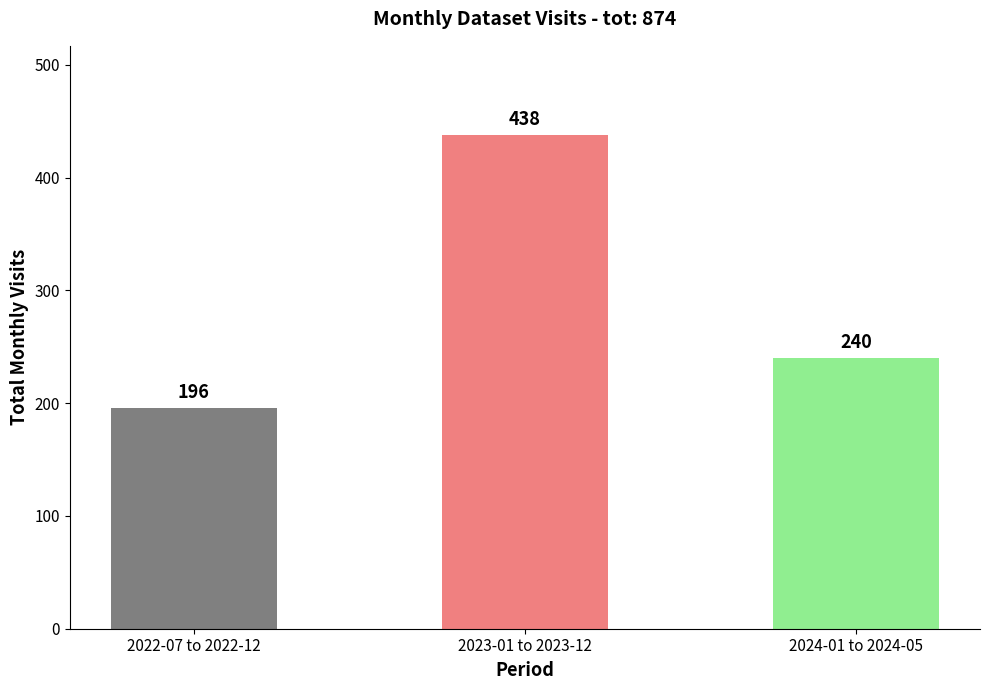

What is the difference between the values at 2024-01 to 2024-05 and 2022-07 to 2022-12?

44